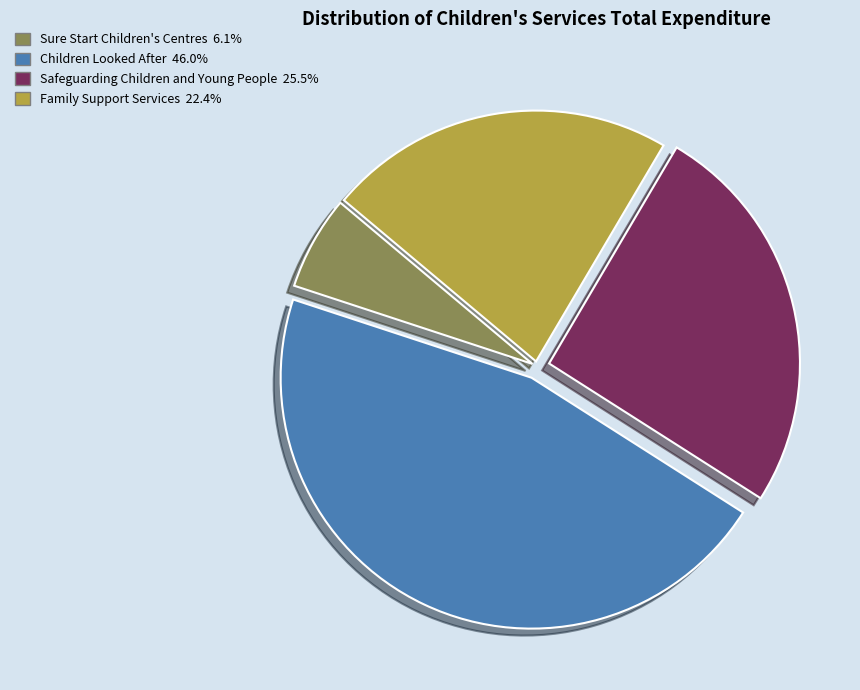

Does any single category account for the majority?

No